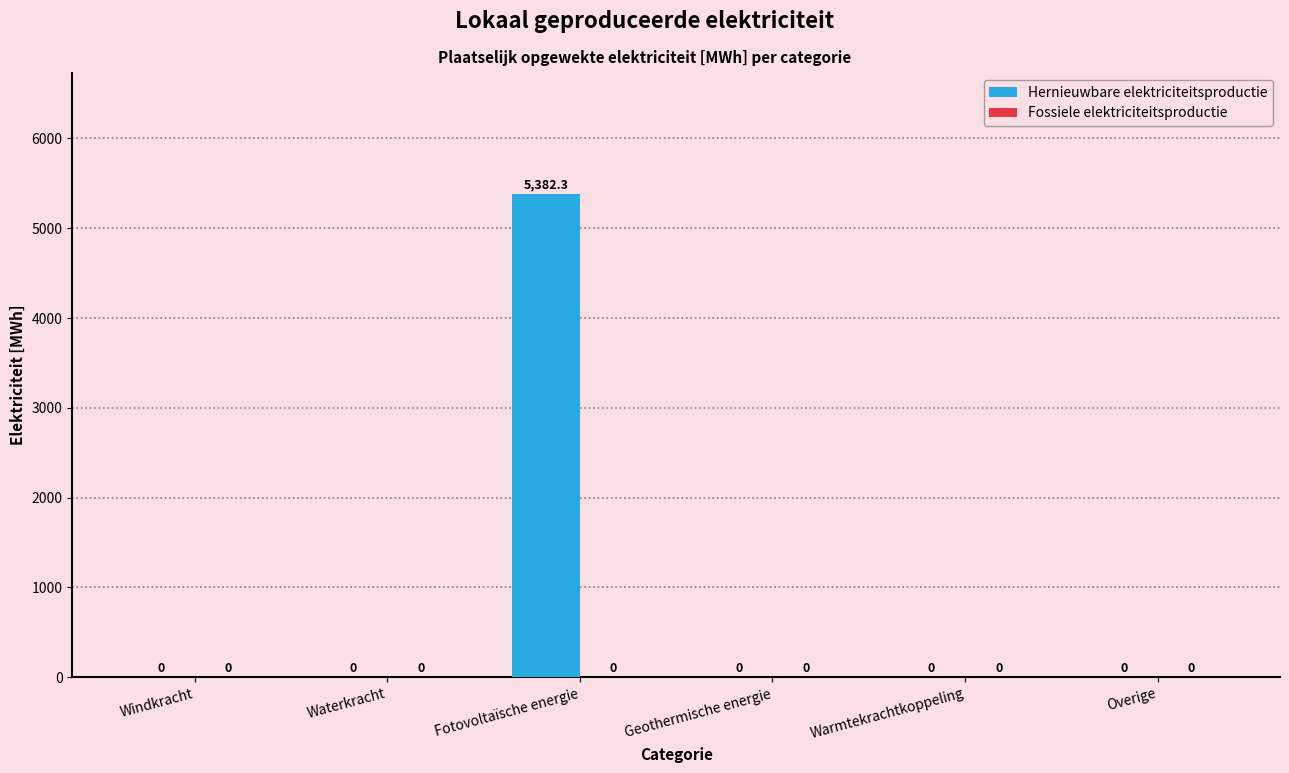

Is it true that the value at Warmtekrachtkoppeling is -1810.2?

False